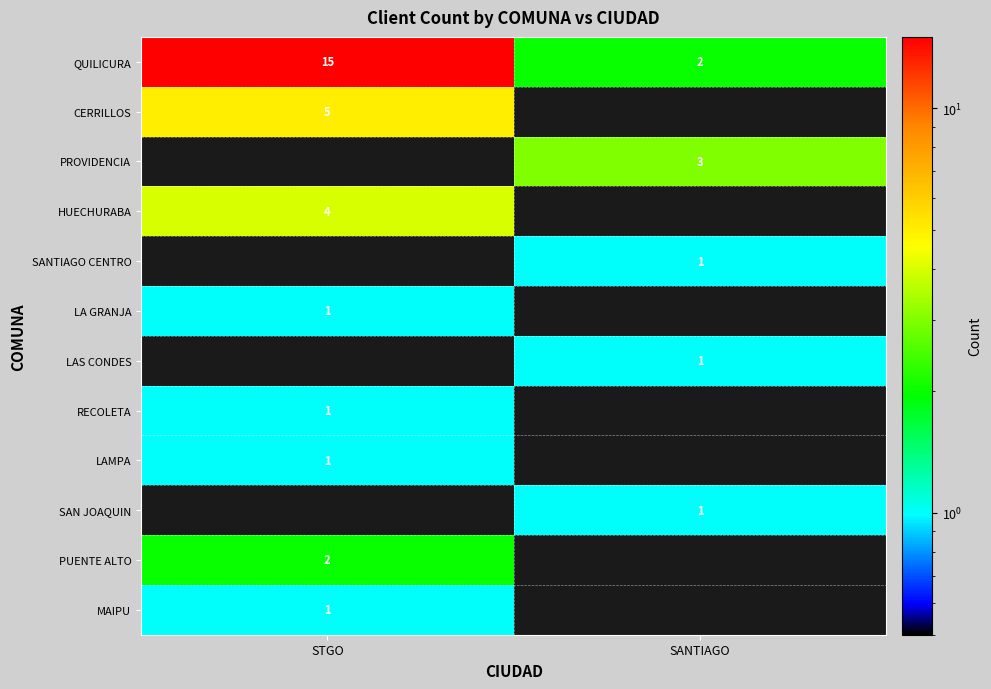

The value of QUILICURA at STGO is 24. True or false?

False